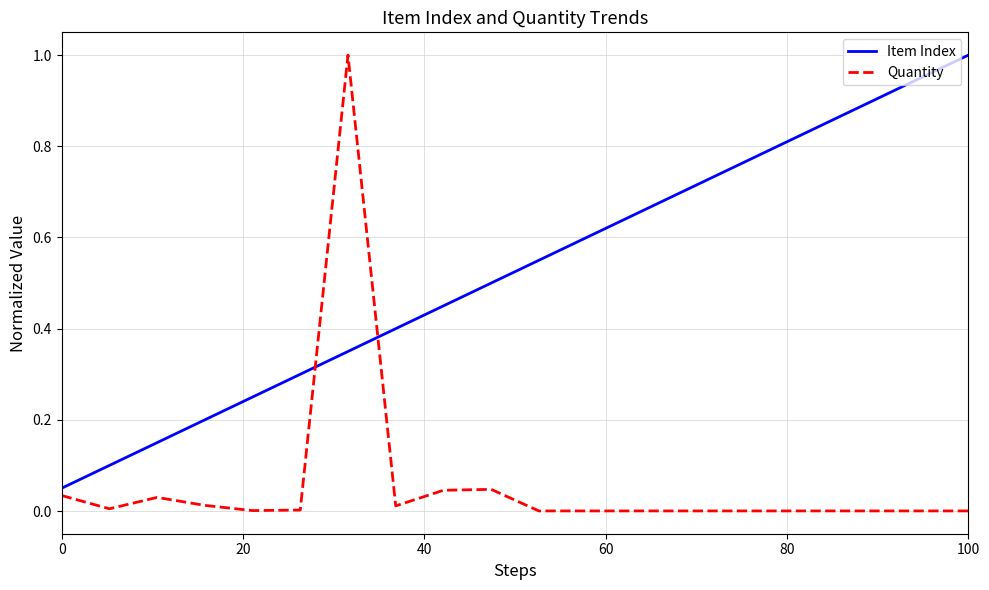

After their last crossing, which series has the higher values: Quantity or Item Index?

Item Index